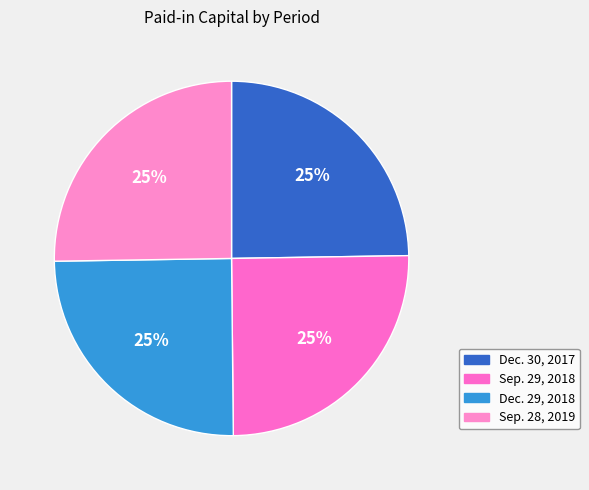

To the nearest percent, what percentage of the pie is Dec. 29, 2018?

25%